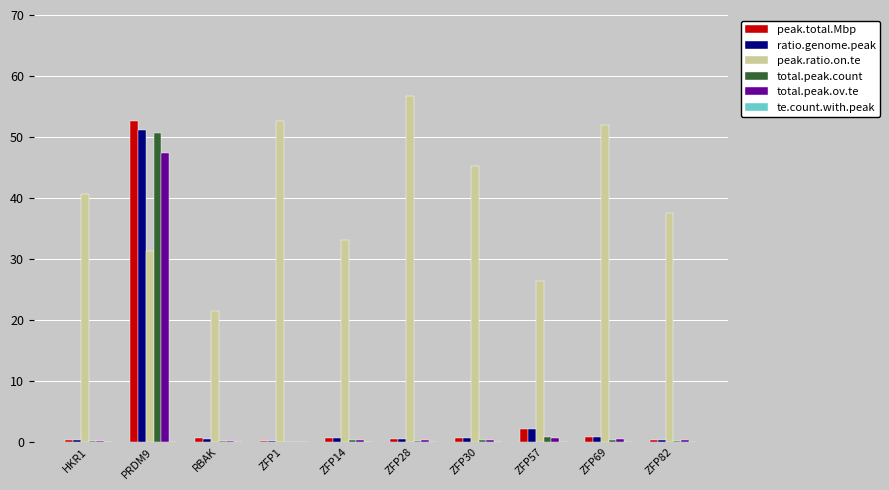

What is the sum of all ratio.genome.peak values?

57.0